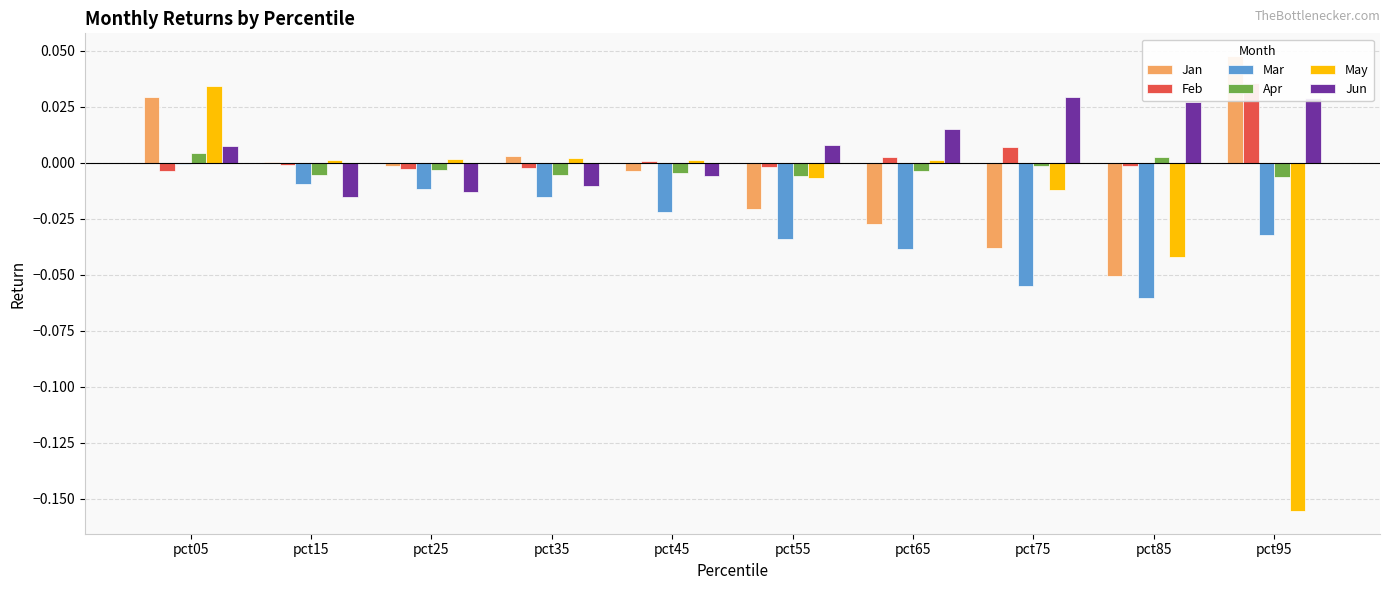

At which label does May first exceed 0?

pct05